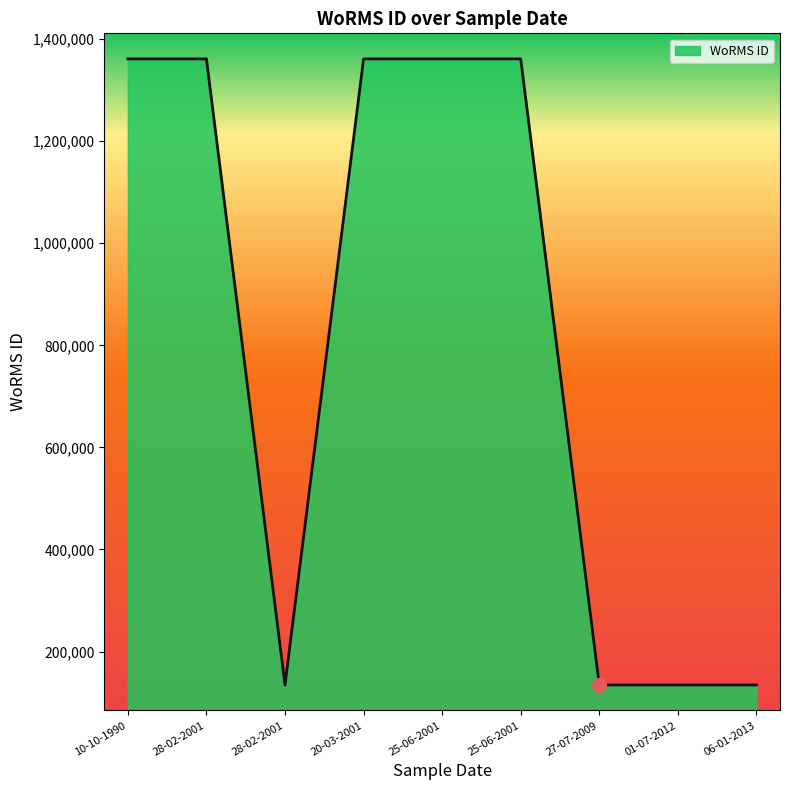

Does the chart display data point markers on the line(s)?

No